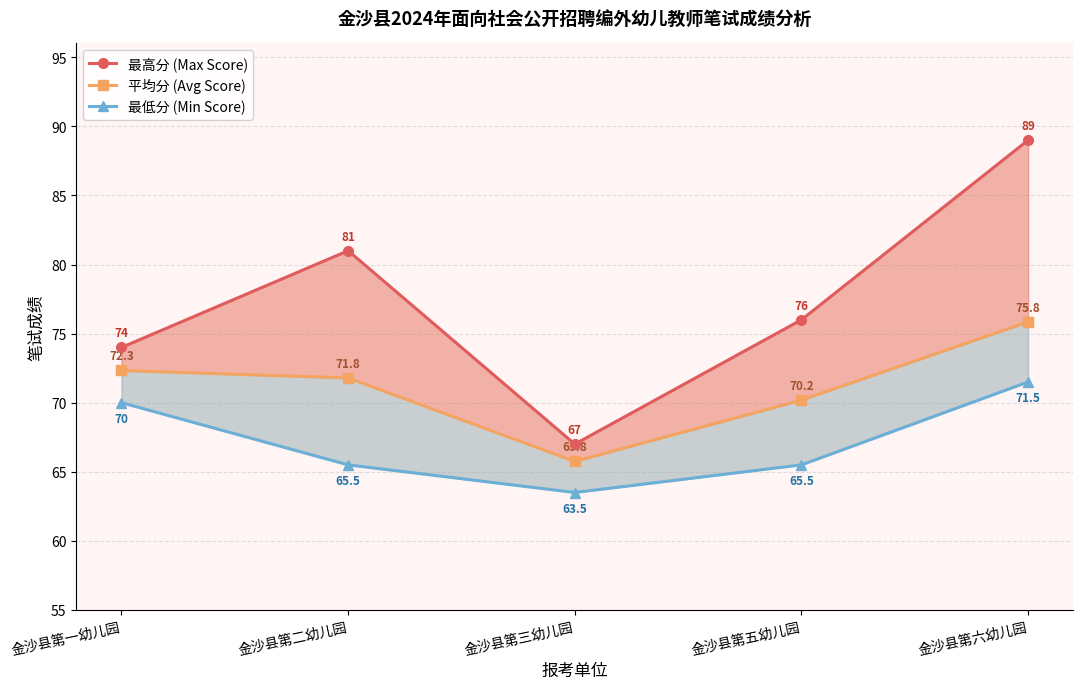

Read the 平均分 (Avg Score) value at 金沙县第三幼儿园.

65.8